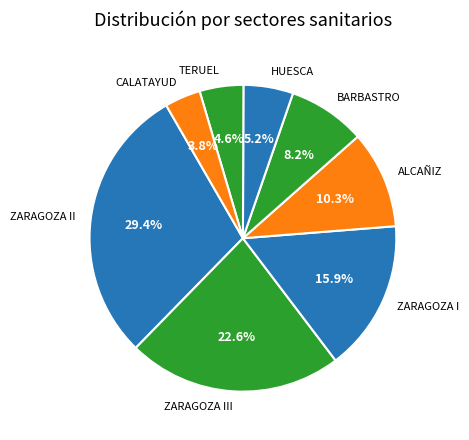

Which category has the smallest portion of the pie?

CALATAYUD